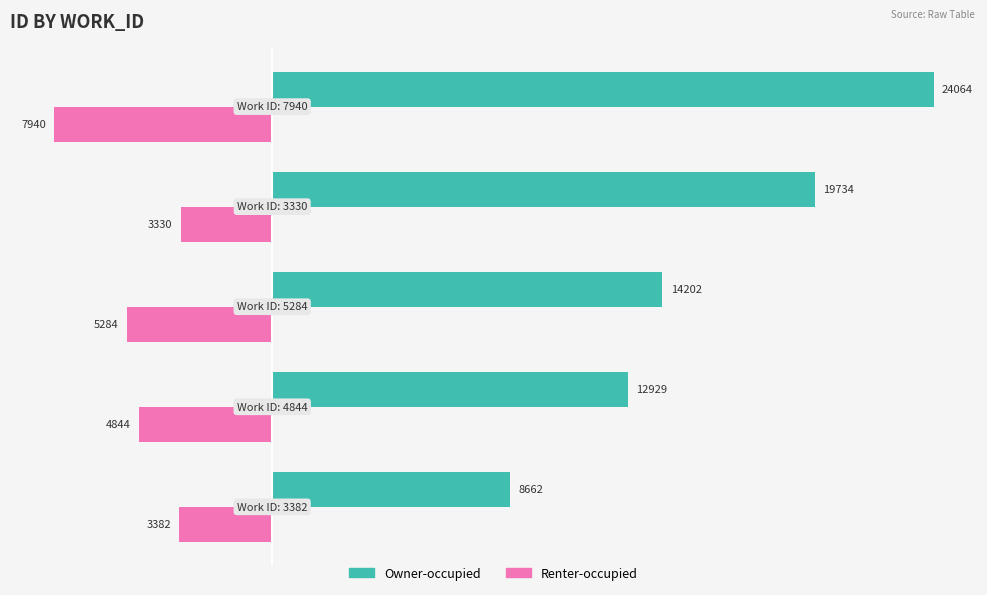

Rank the series by their maximum value, from lowest to highest.

Renter-occupied, Owner-occupied